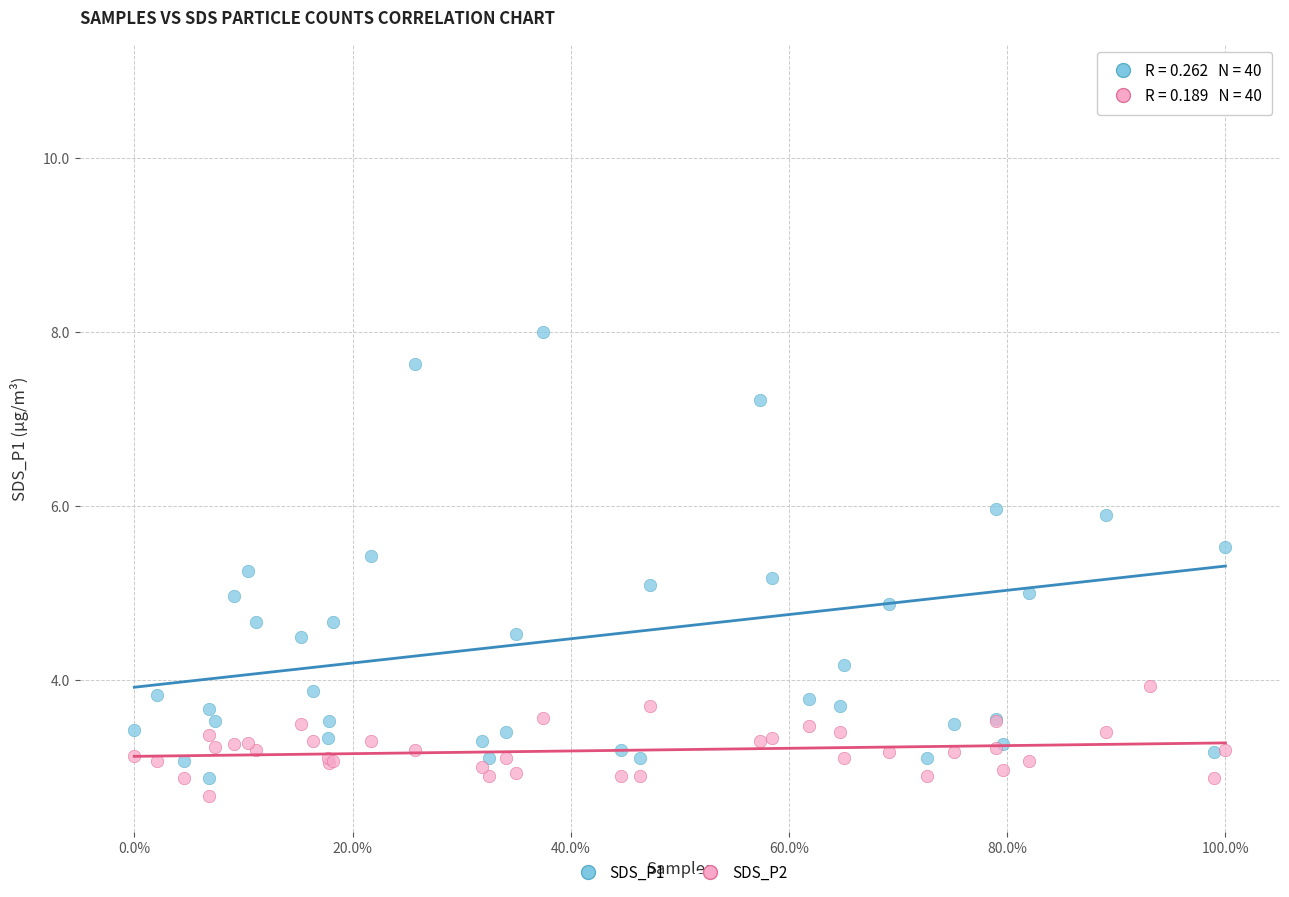

Which series contains the highest Y value?

SDS_P1